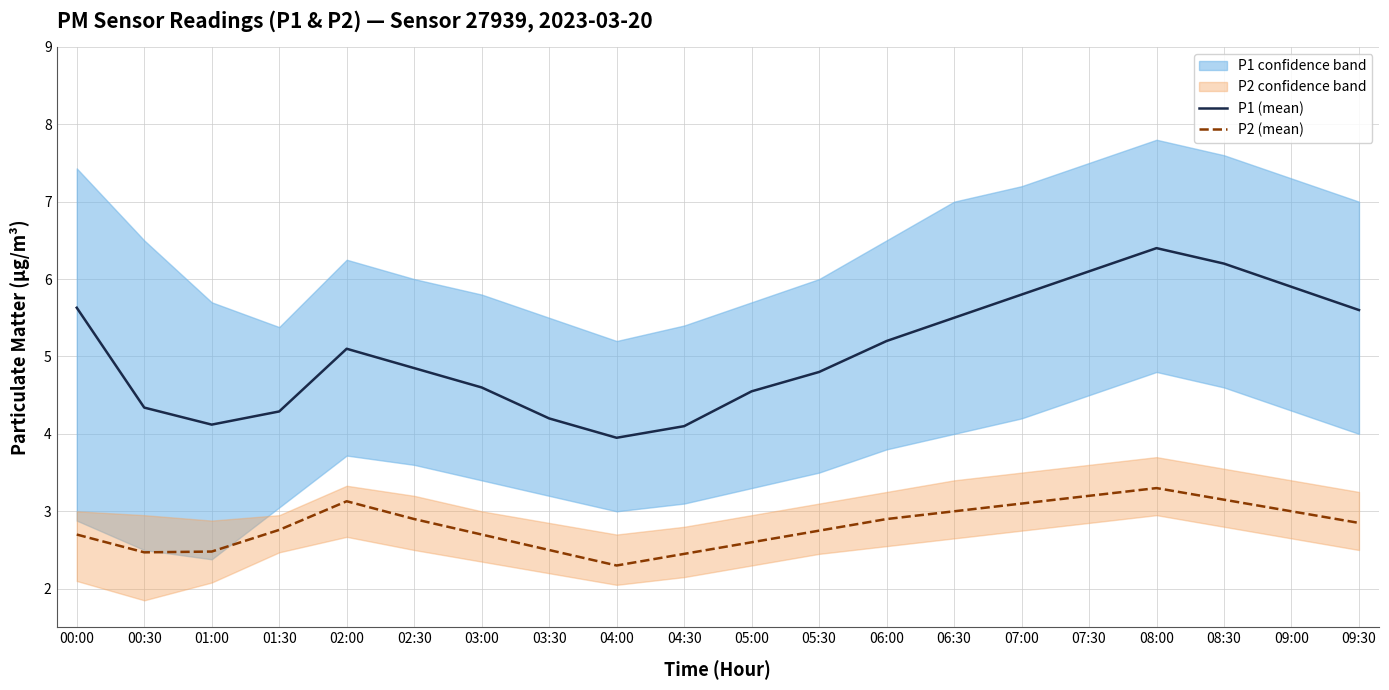

True or false: P2 (mean) has a value of 4.9 at 06:00.

False